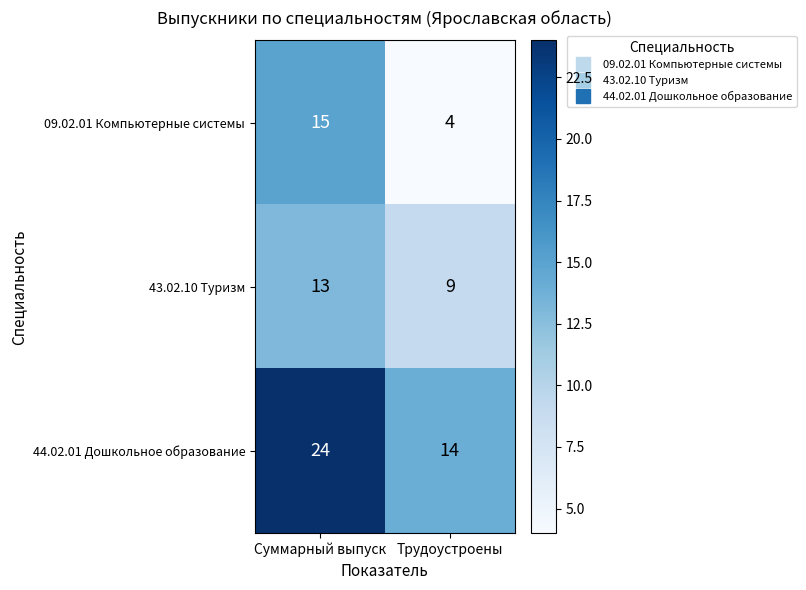

What is the maximum value shown in the chart?

24